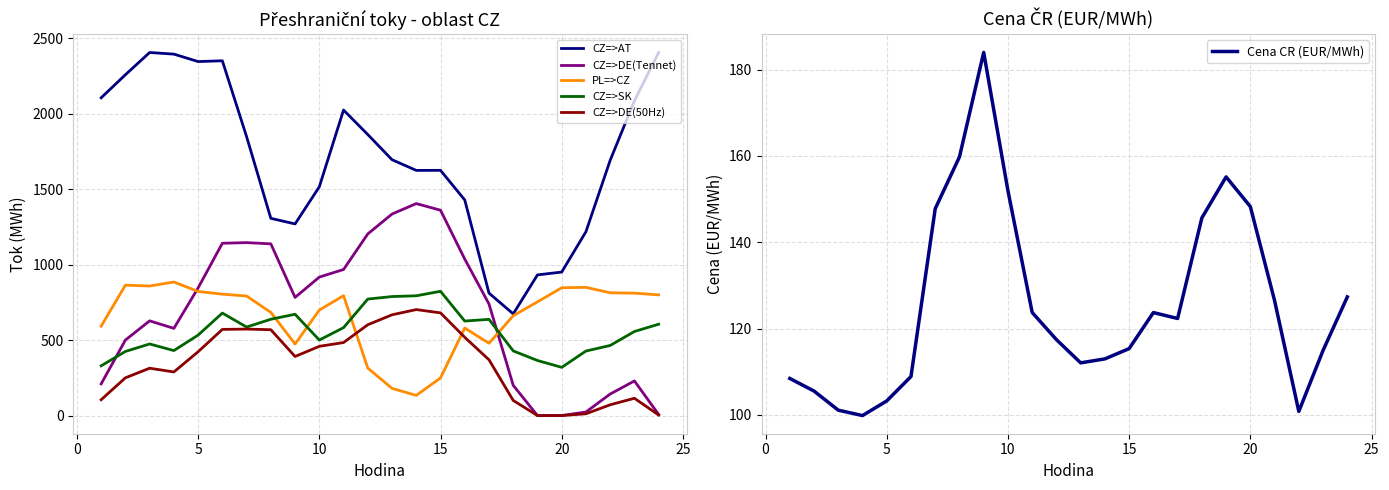

After their last crossing, which series has the higher values: CZ=>DE(Tennet) or CZ=>SK?

CZ=>SK